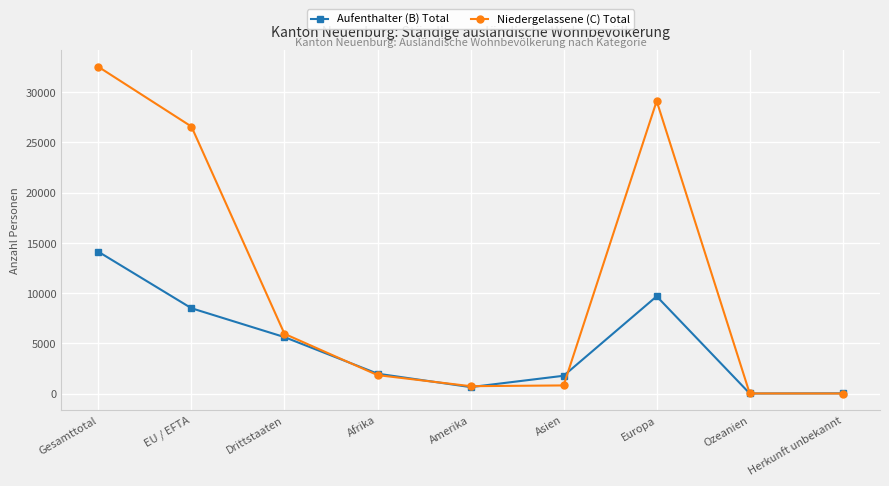

How many data points in Aufenthalter (B) Total are less than 1981?

4